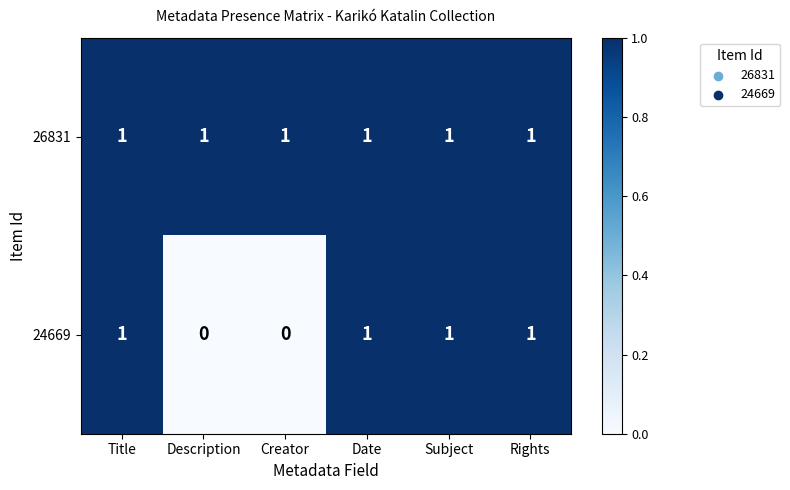

Is the value of 24669 at Creator greater than the value of 26831 at Title?

No